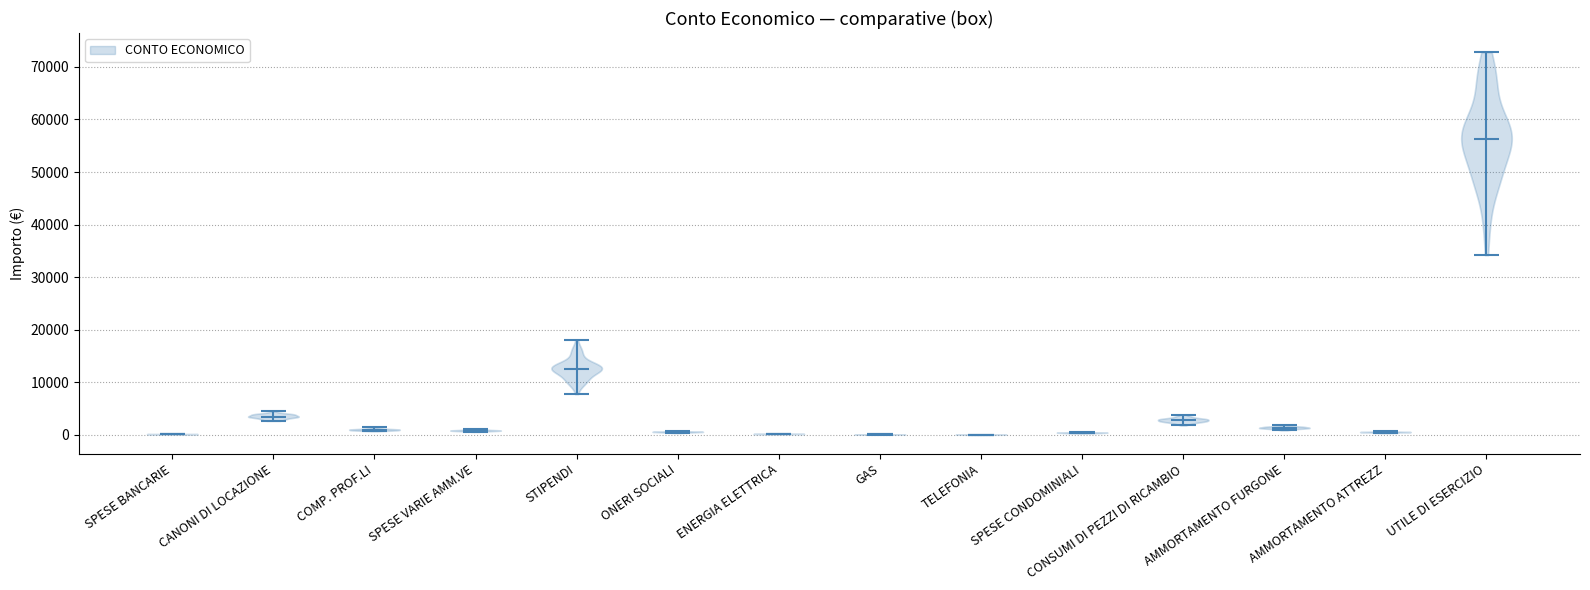

Reading left to right, read every violin against the y-axis: where its median line is, and the lowest and highest points it reaches. The values are not printed on the chart, so give them approximately, as read against the axis.

SPESE BANCARIE: median line 0, lowest point 0, highest point 0
CANONI DI LOCAZIONE: median line 3000, lowest point 3000, highest point 4000
COMP. PROF.LI: median line 1000, lowest point 1000, highest point 1000
SPESE VARIE AMM.VE: median line 1000, lowest point 1000, highest point 1000
STIPENDI: median line 13000, lowest point 8000, highest point 18000
ONERI SOCIALI: median line 1000, lowest point 0, highest point 1000
ENERGIA ELETTRICA: median line 0, lowest point 0, highest point 0
GAS: median line 0, lowest point 0, highest point 0
TELEFONIA: median line 0, lowest point 0, highest point 0
SPESE CONDOMINIALI: median line 0, lowest point 0, highest point 1000
CONSUMI DI PEZZI DI RICAMBIO: median line 3000, lowest point 2000, highest point 4000
AMMORTAMENTO FURGONE: median line 1000, lowest point 1000, highest point 2000
AMMORTAMENTO ATTREZZ: median line 1000, lowest point 0, highest point 1000
UTILE DI ESERCIZIO: median line 56000, lowest point 34000, highest point 73000